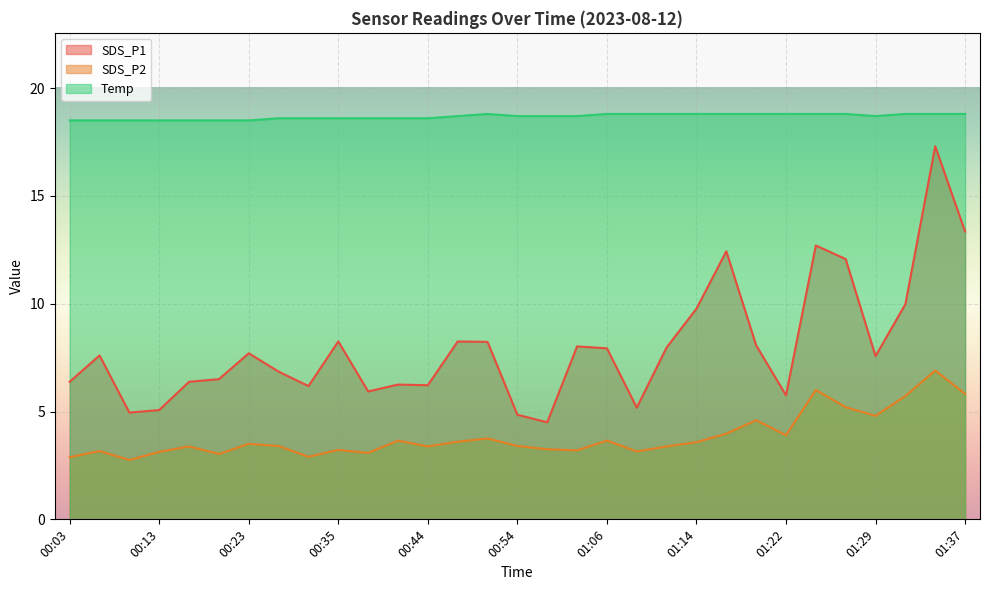

How many data points does each series have?

31